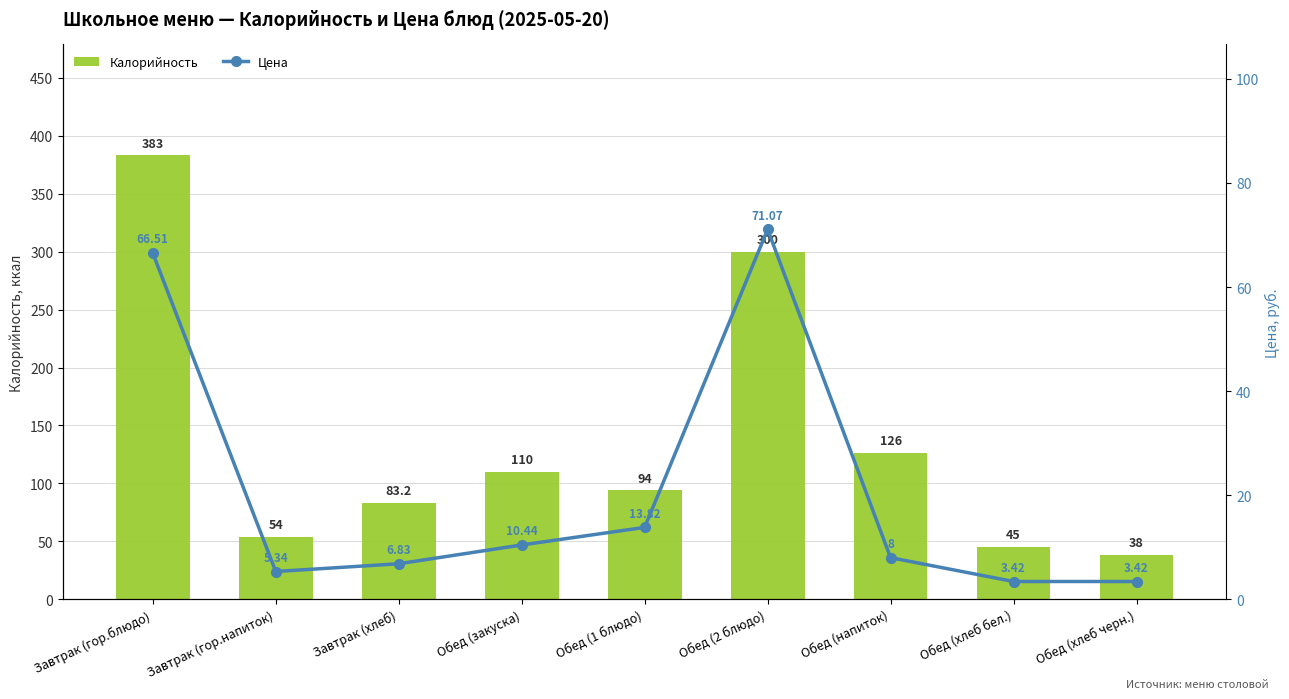

Where is Цена nearest to the value 37?

Обед (1 блюдо)